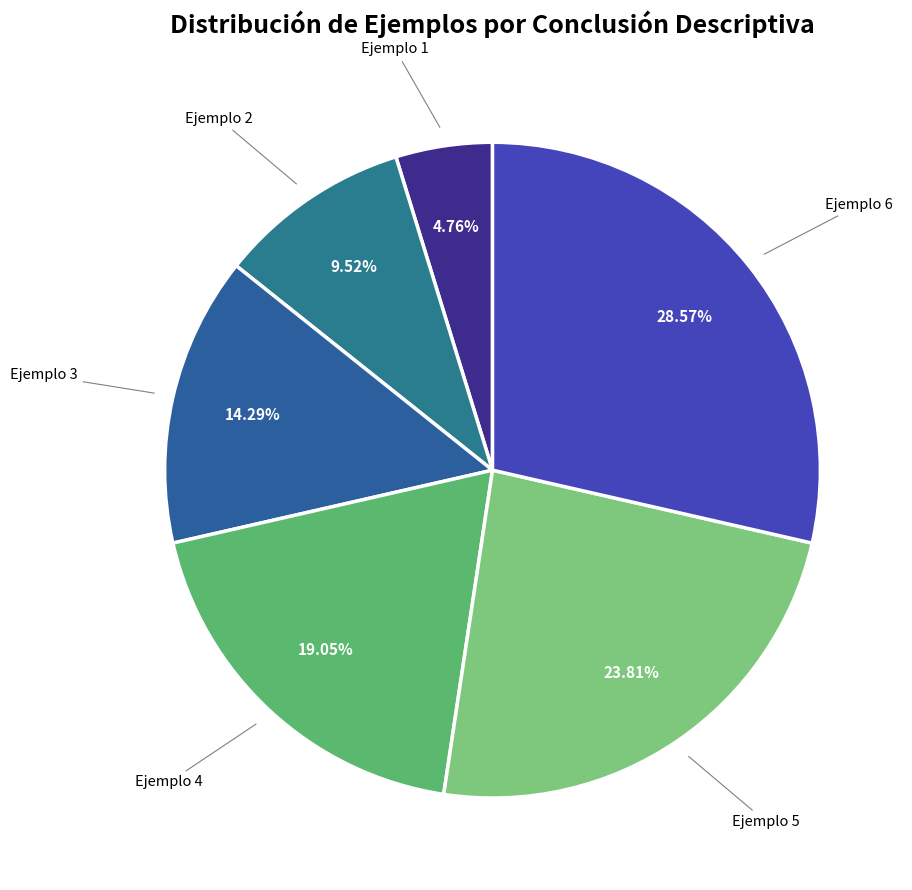

Do Ejemplo 1 and Ejemplo 6 together represent more than half of the pie?

No